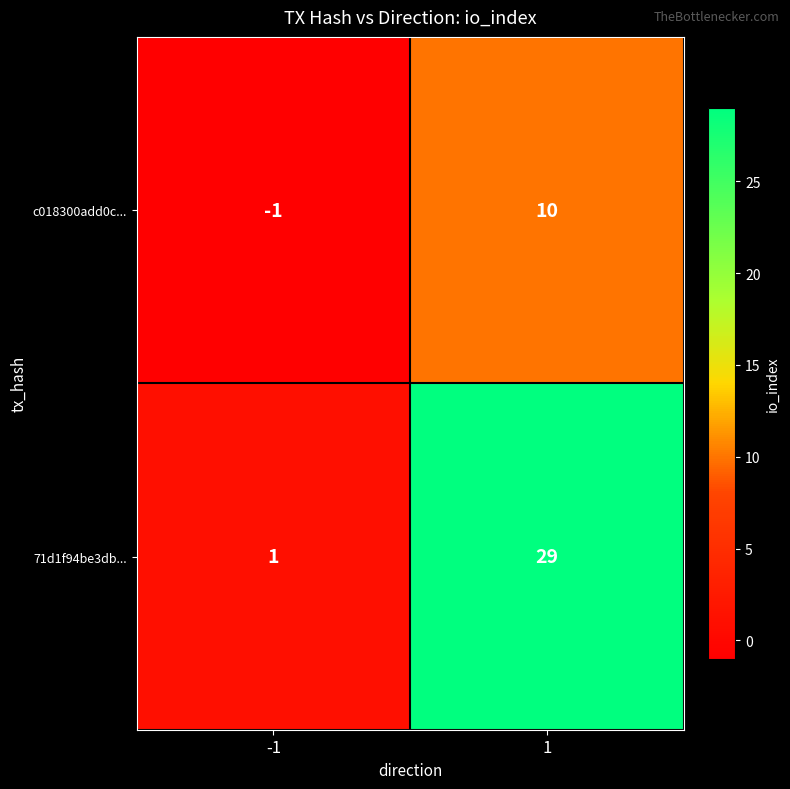

Rank the series by their maximum value, from lowest to highest.

c018300add0c..., 71d1f94be3db...